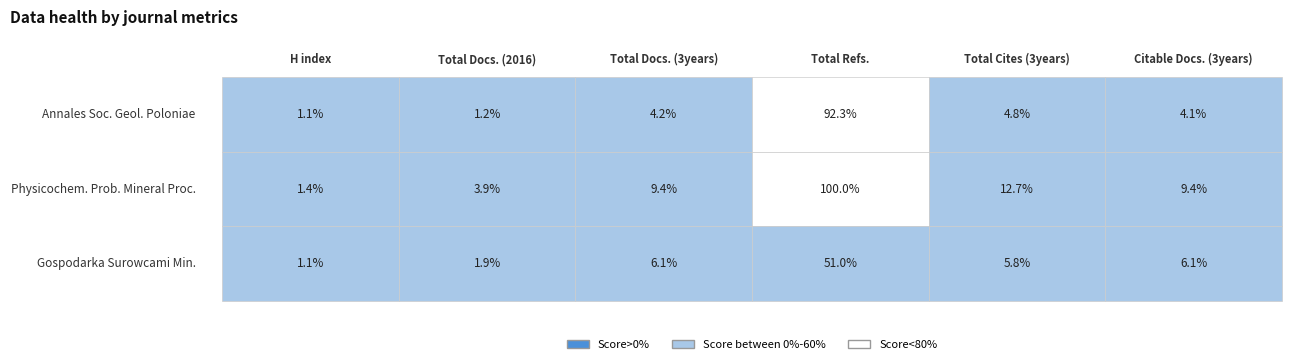

At which category is the sum across all series the highest?

Total Refs.